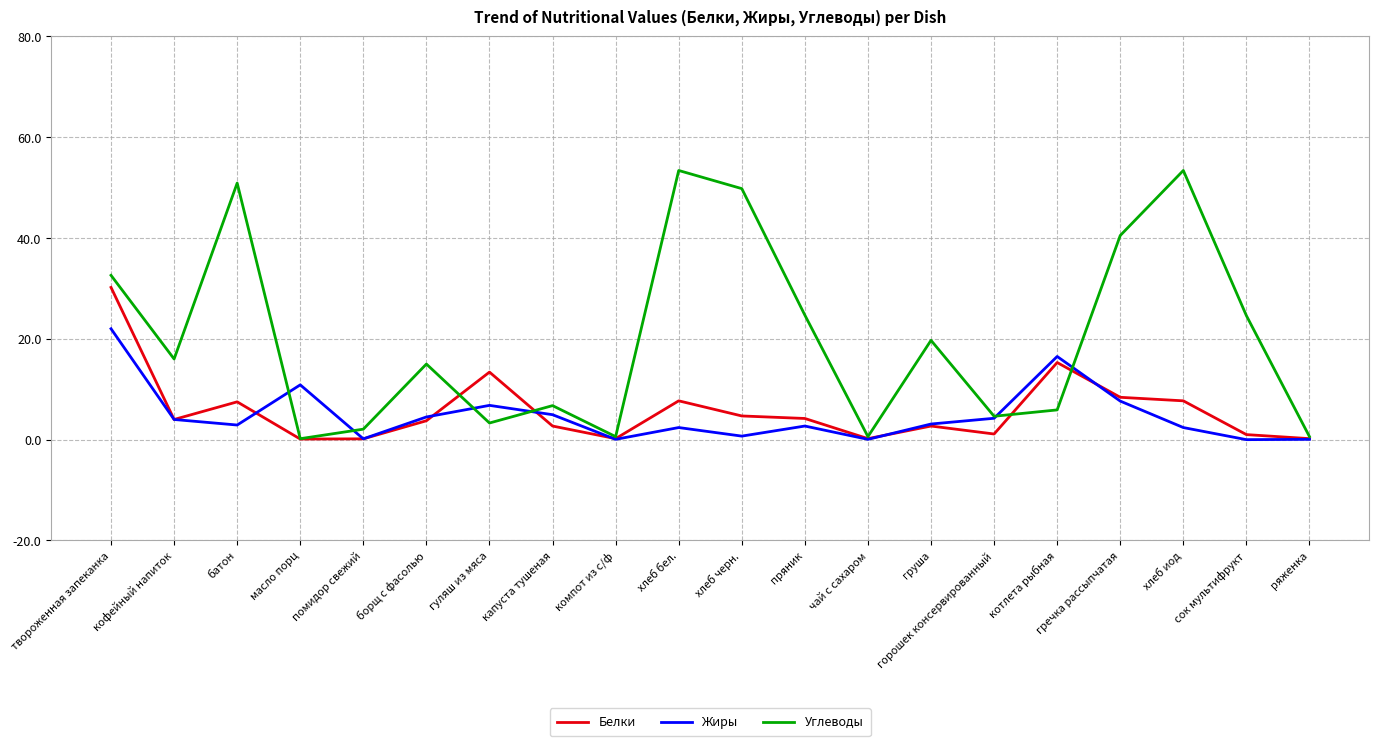

The Углеводы series shows 2.5 at котлета рыбная. True or false?

False